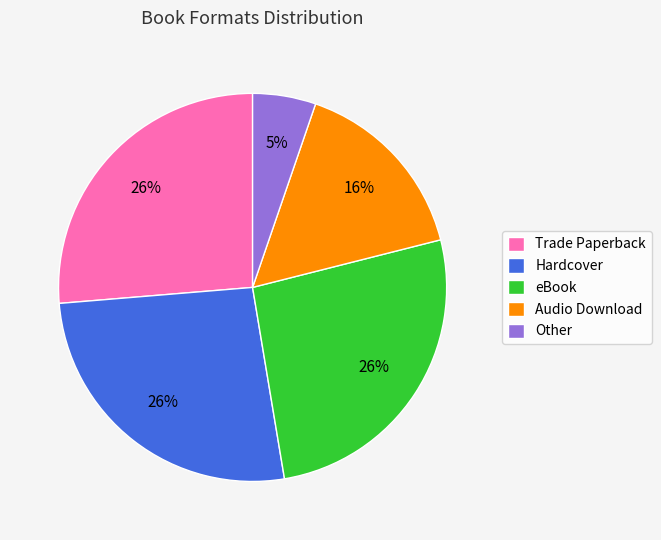

Which category has the smallest portion of the pie?

Other